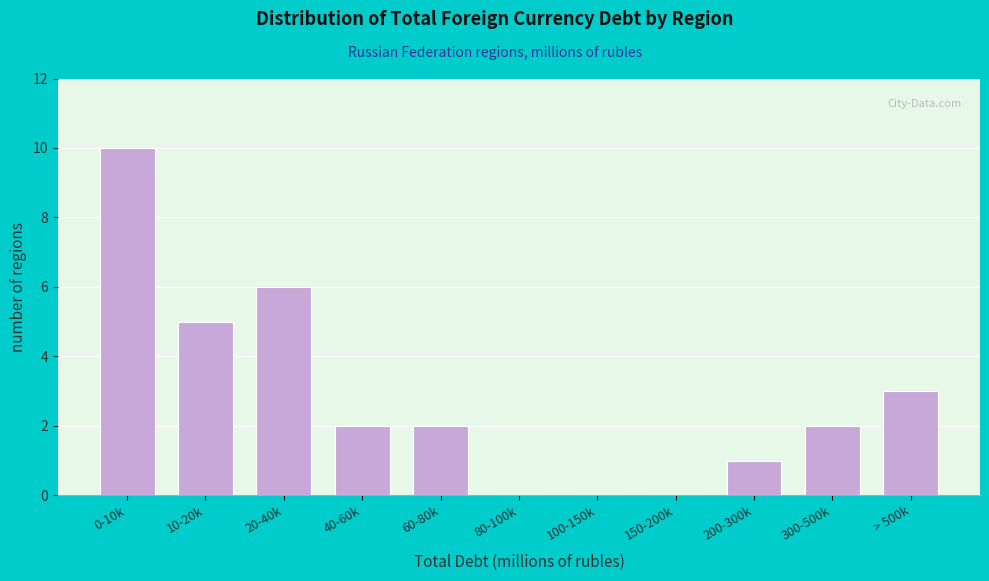

Reading right to left, extract all data points from this chart.

> 500k=3	300-500k=2	200-300k=1	150-200k=0	100-150k=0	80-100k=0	60-80k=2	40-60k=2	20-40k=6	10-20k=5	0-10k=10